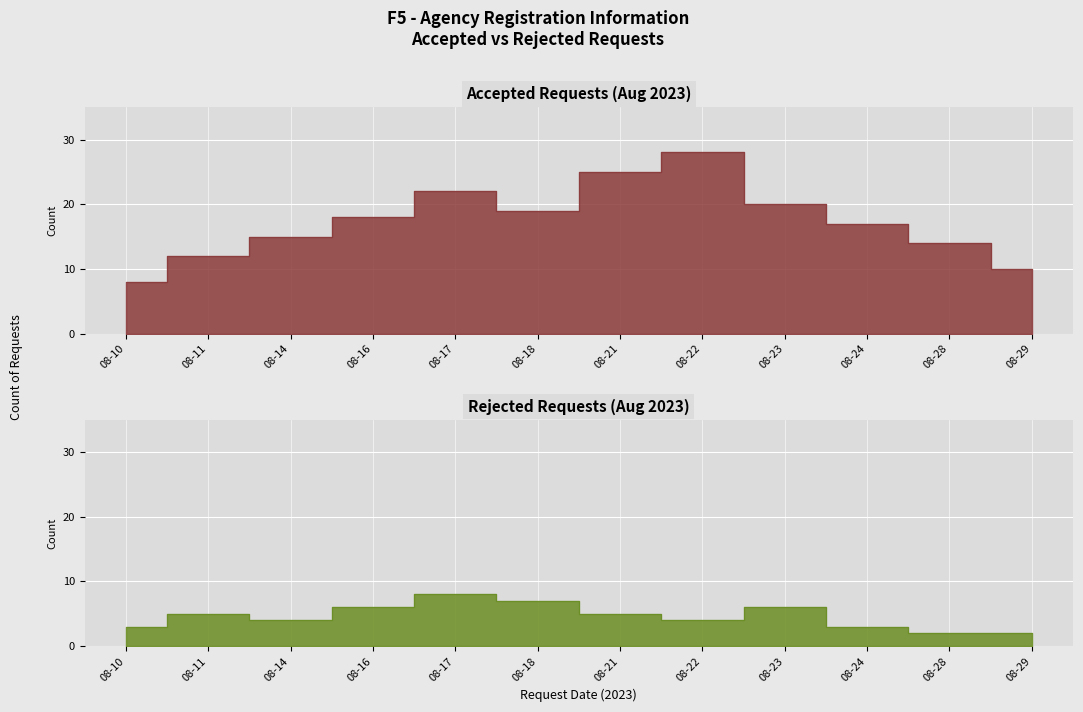

What is the value of the Accepted point at the 11th from the left?

14